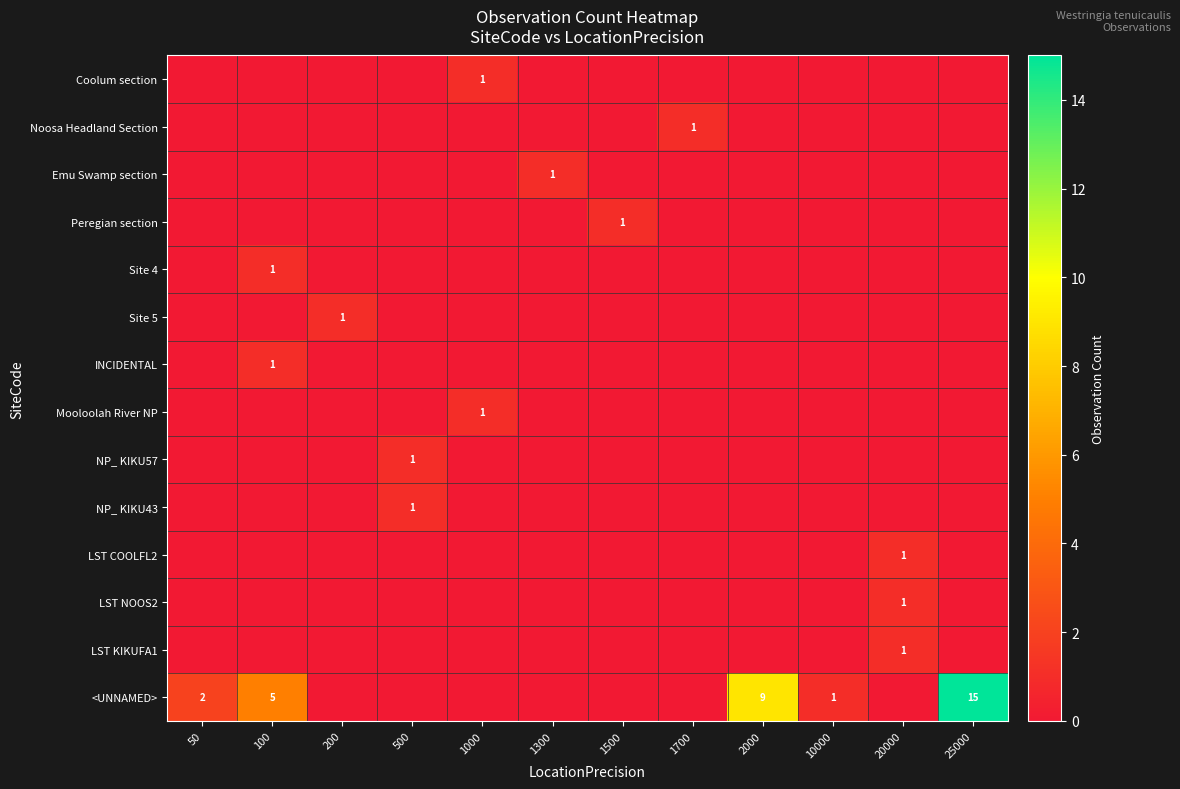

At how many categories does at least one series exceed 0?

12